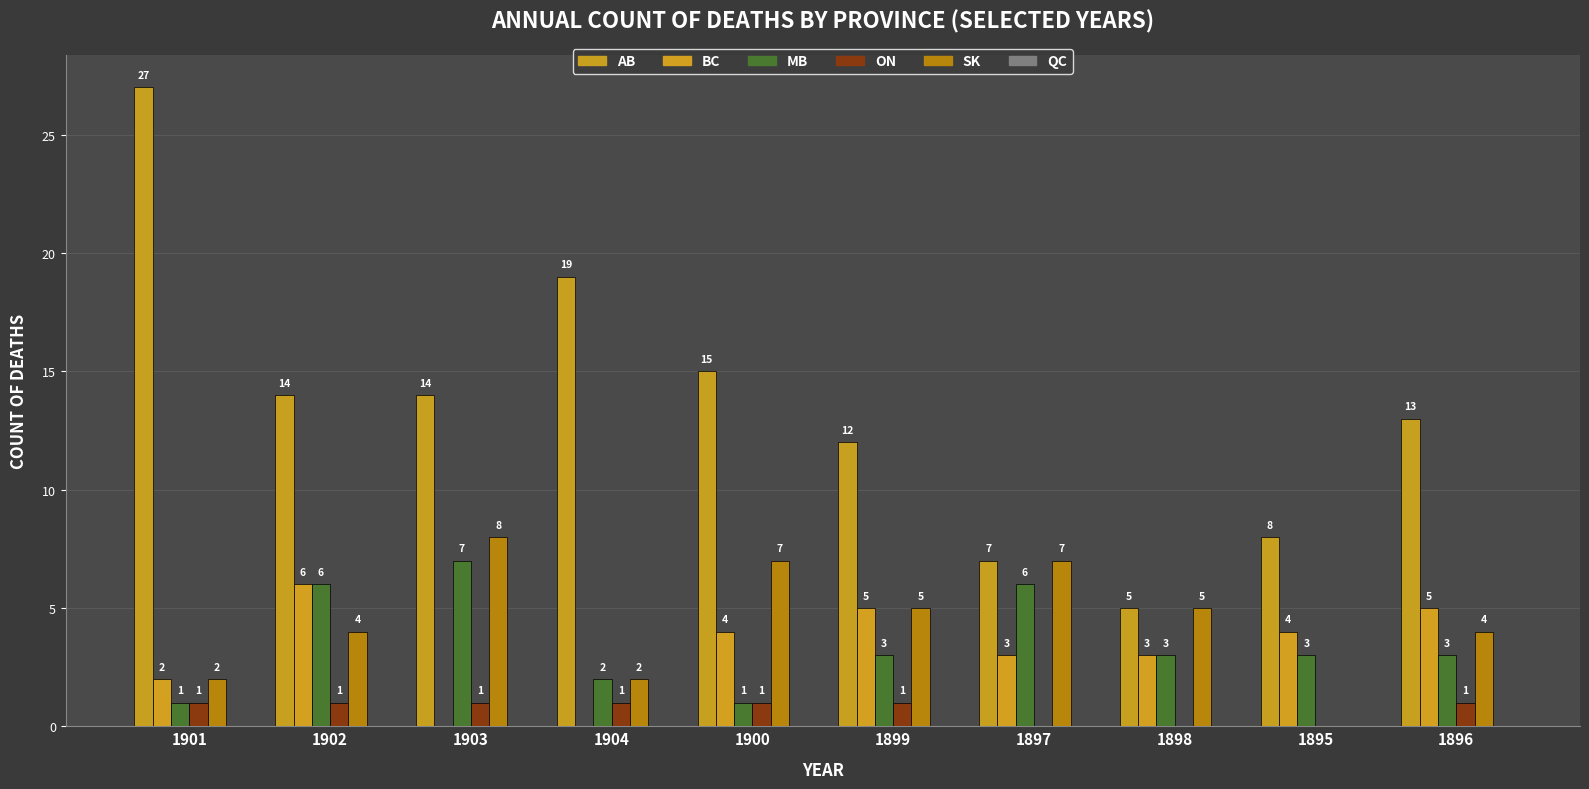

At which category does the chart reach its peak across all series?

1901